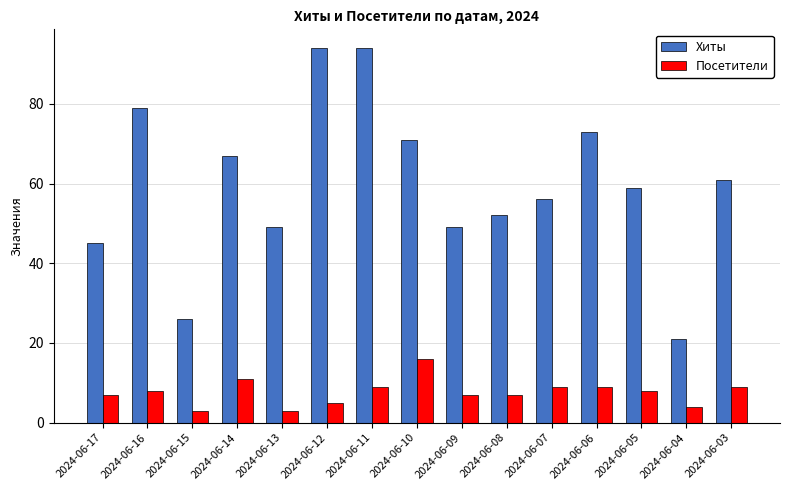

What is the difference between the second highest and second lowest values in the Посетители series?

8